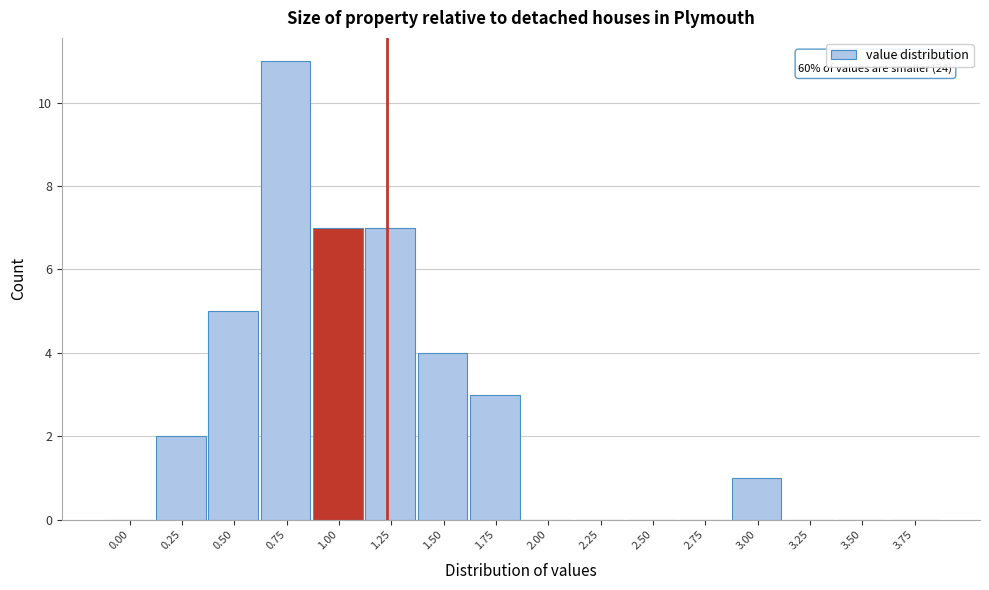

Reading left to right, extract all data points from this chart.

0.00=0	0.25=2	0.50=5	0.75=11	1.00=7	1.25=7	1.50=4	1.75=3	2.00=0	2.25=0	2.50=0	2.75=0	3.00=1	3.25=0	3.50=0	3.75=0